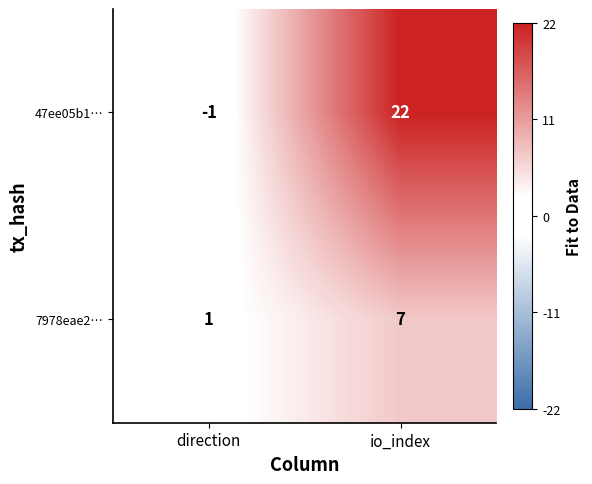

List the series in order of their overall mean, lowest first.

7978eae2…, 47ee05b1…